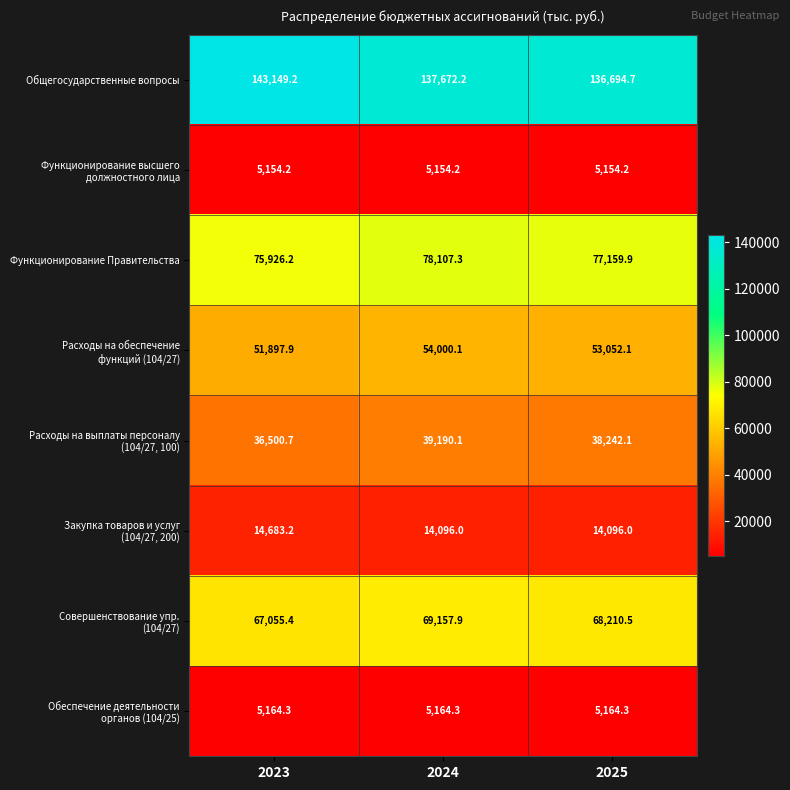

What is the greatest value displayed?

143149.2